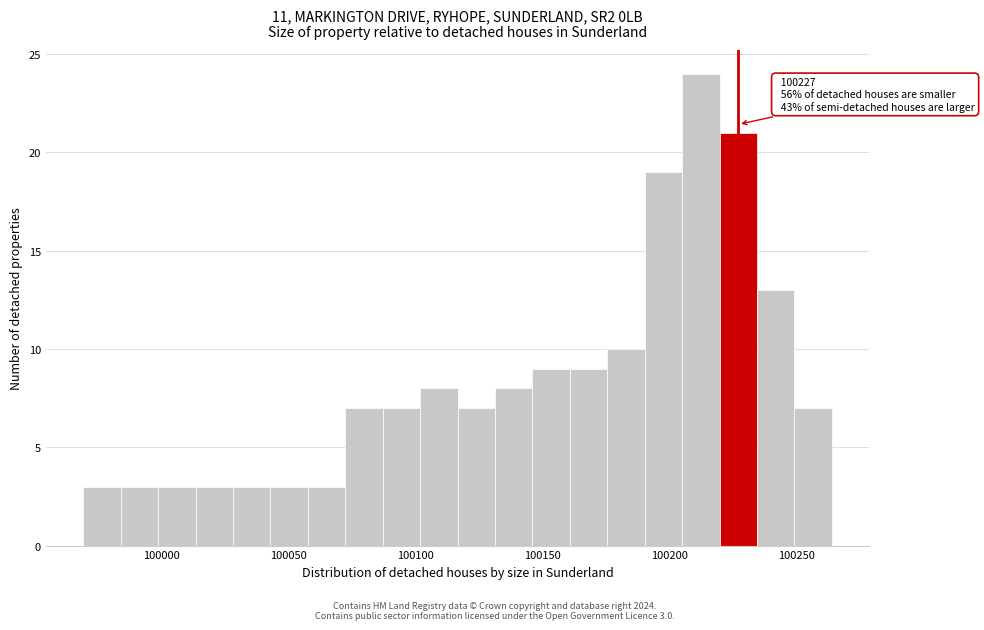

Read against the x-axis, roughly where is the centre of the tallest bar?

100210